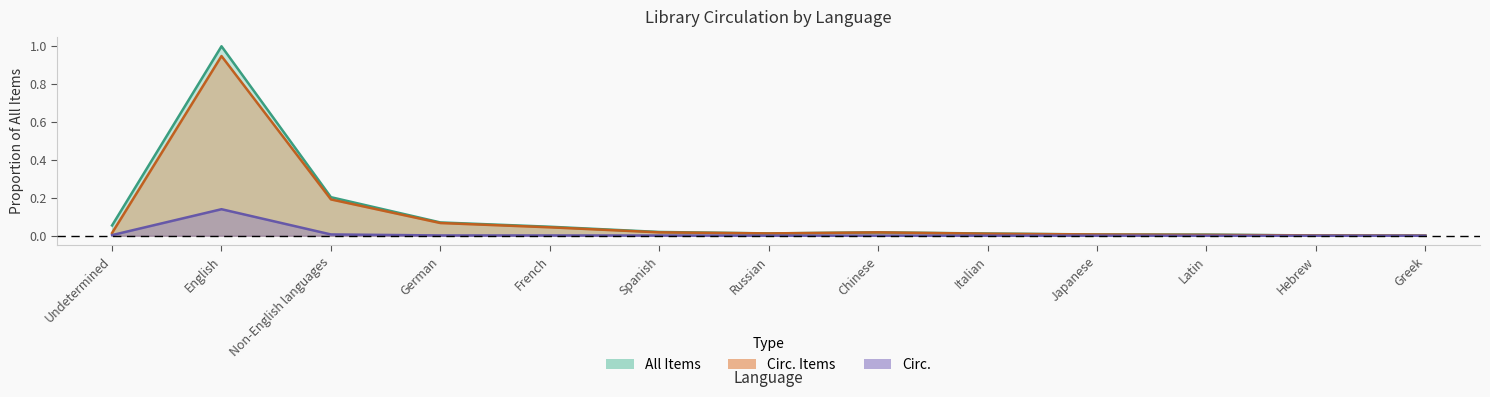

At which label does Circ. reach its minimum?

Hebrew